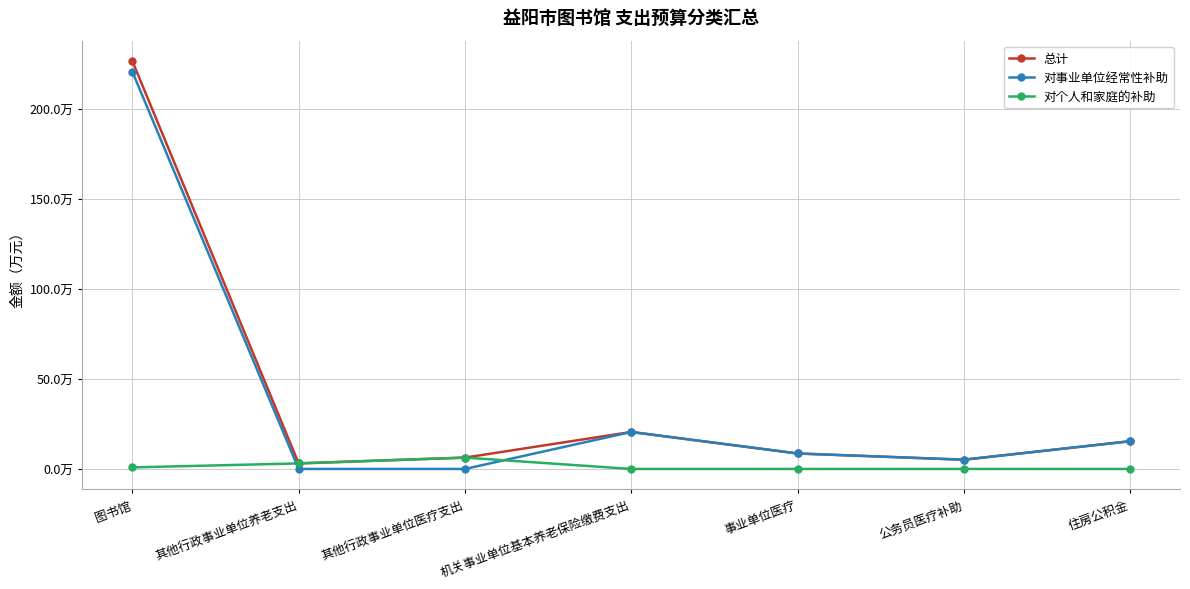

At how many categories does at least one series exceed 64?

1